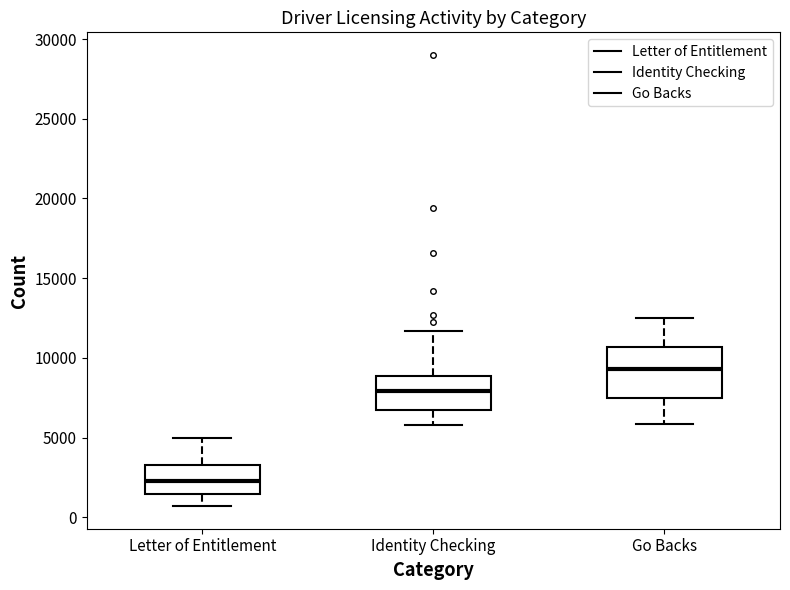

Reading left to right, read every box against the y-axis: the position of its median line, the range the box covers, and the ends of its whiskers. The values are not printed on the chart, so give them approximately, as read against the axis.

Letter of Entitlement: median 2500, box 1500 to 3500, whiskers 500 to 5000
Identity Checking: median 8000, box 7000 to 9000, whiskers 6000 to 11500
Go Backs: median 9500, box 7500 to 10500, whiskers 6000 to 12500